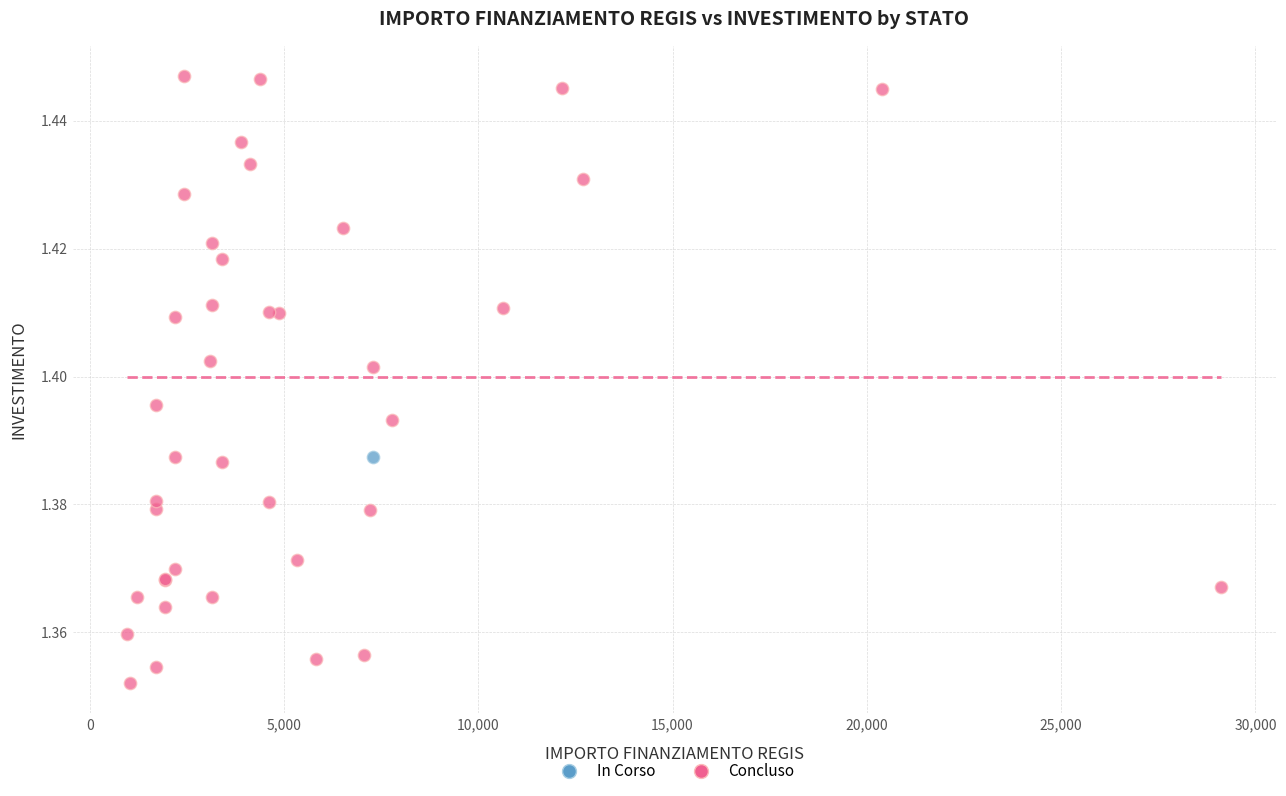

What are all the series names shown in the legend?

In Corso, Concluso